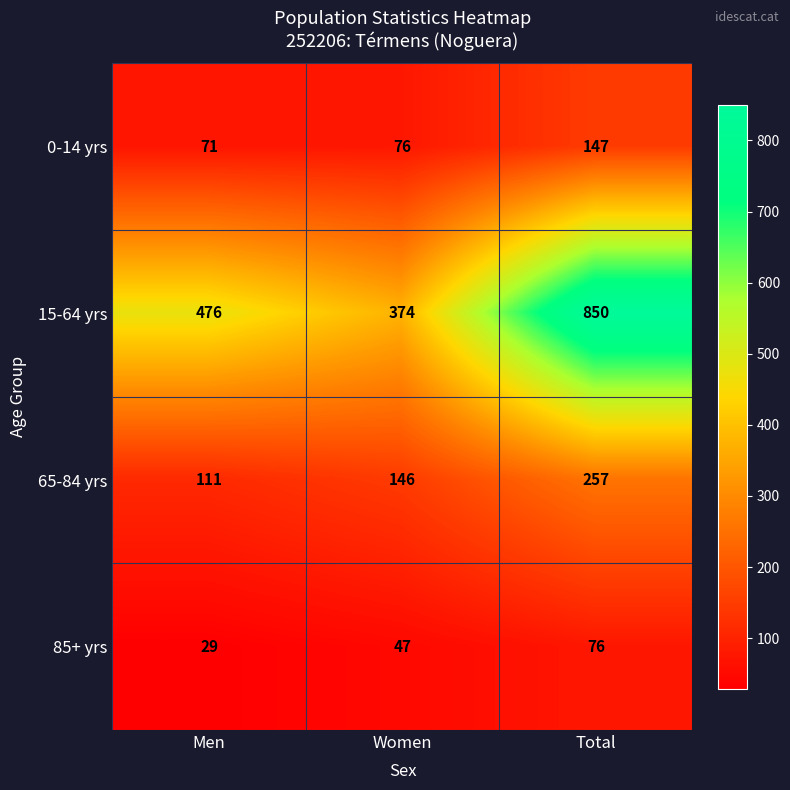

Which series has the largest total across all categories?

15-64 yrs